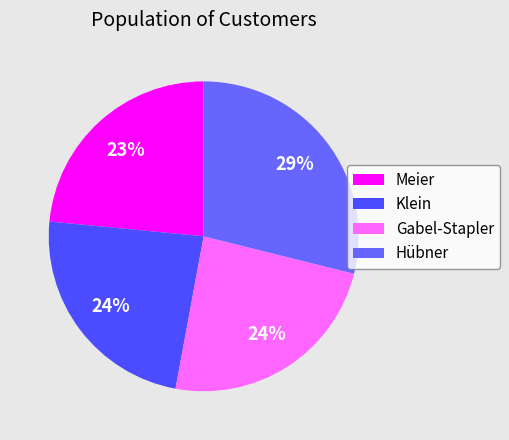

Which slice is the largest?

Hübner